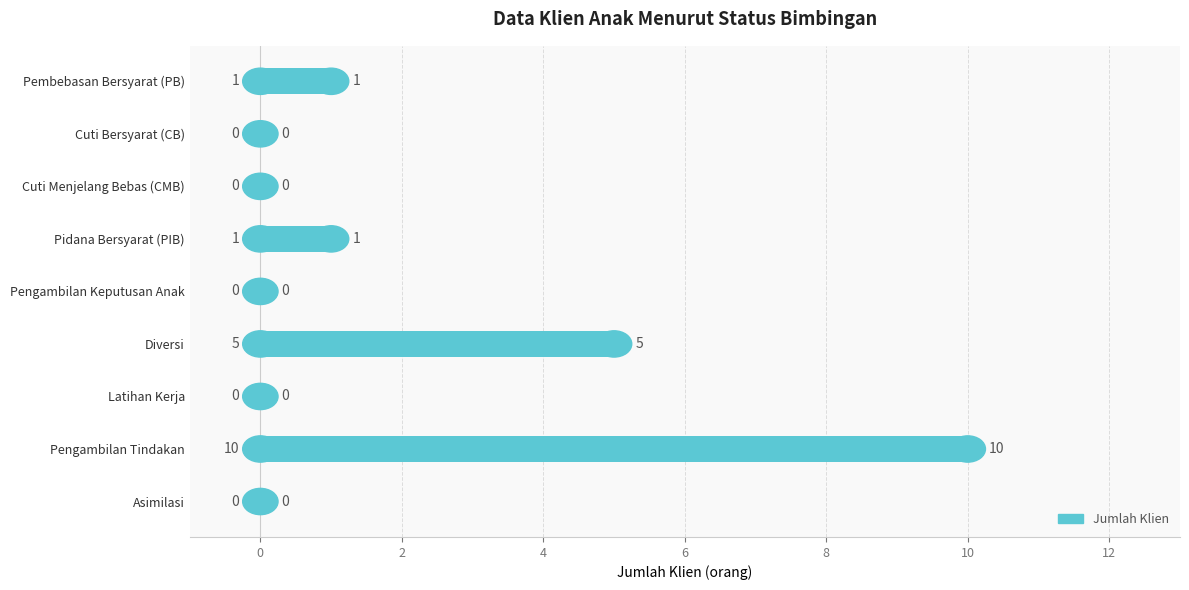

Reading top to bottom, list all the values displayed in this chart.

Pembebasan Bersyarat (PB)=1	Cuti Bersyarat (CB)=0	Cuti Menjelang Bebas (CMB)=0	Pidana Bersyarat (PIB)=1	Pengambilan Keputusan Anak=0	Diversi=5	Latihan Kerja=0	Pengambilan Tindakan=10	Asimilasi=0